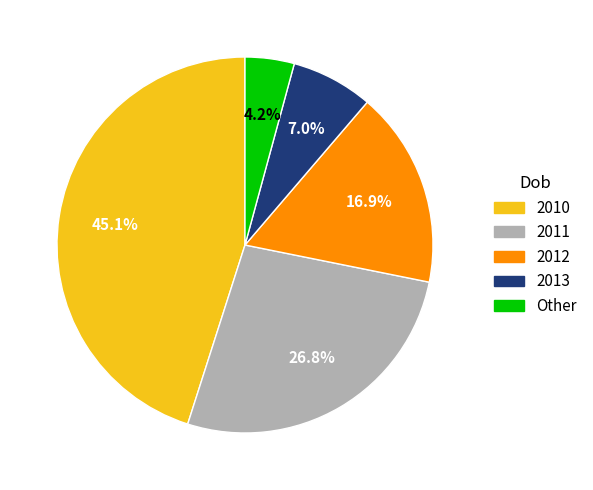

To the nearest percent, what is the difference between the 2012 and 2010 slice percentages?

28%